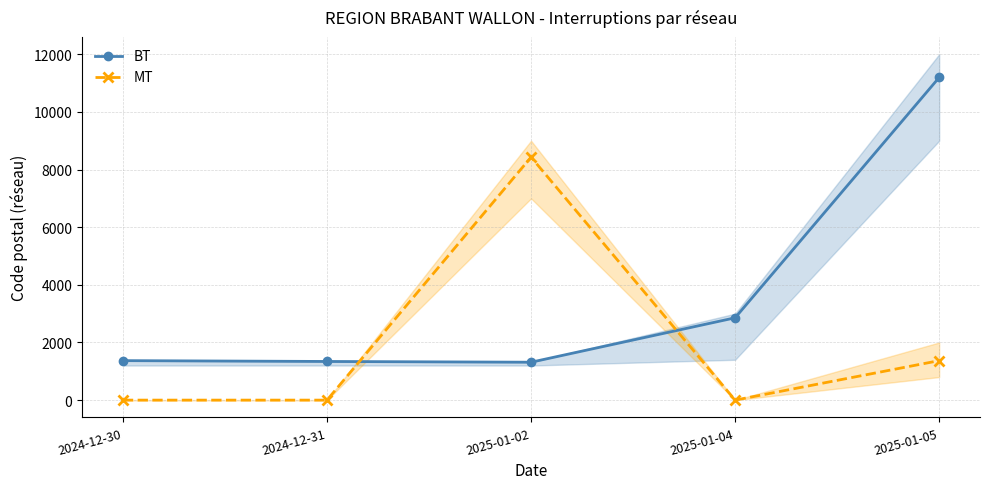

What is the average value of the BT series?

3616